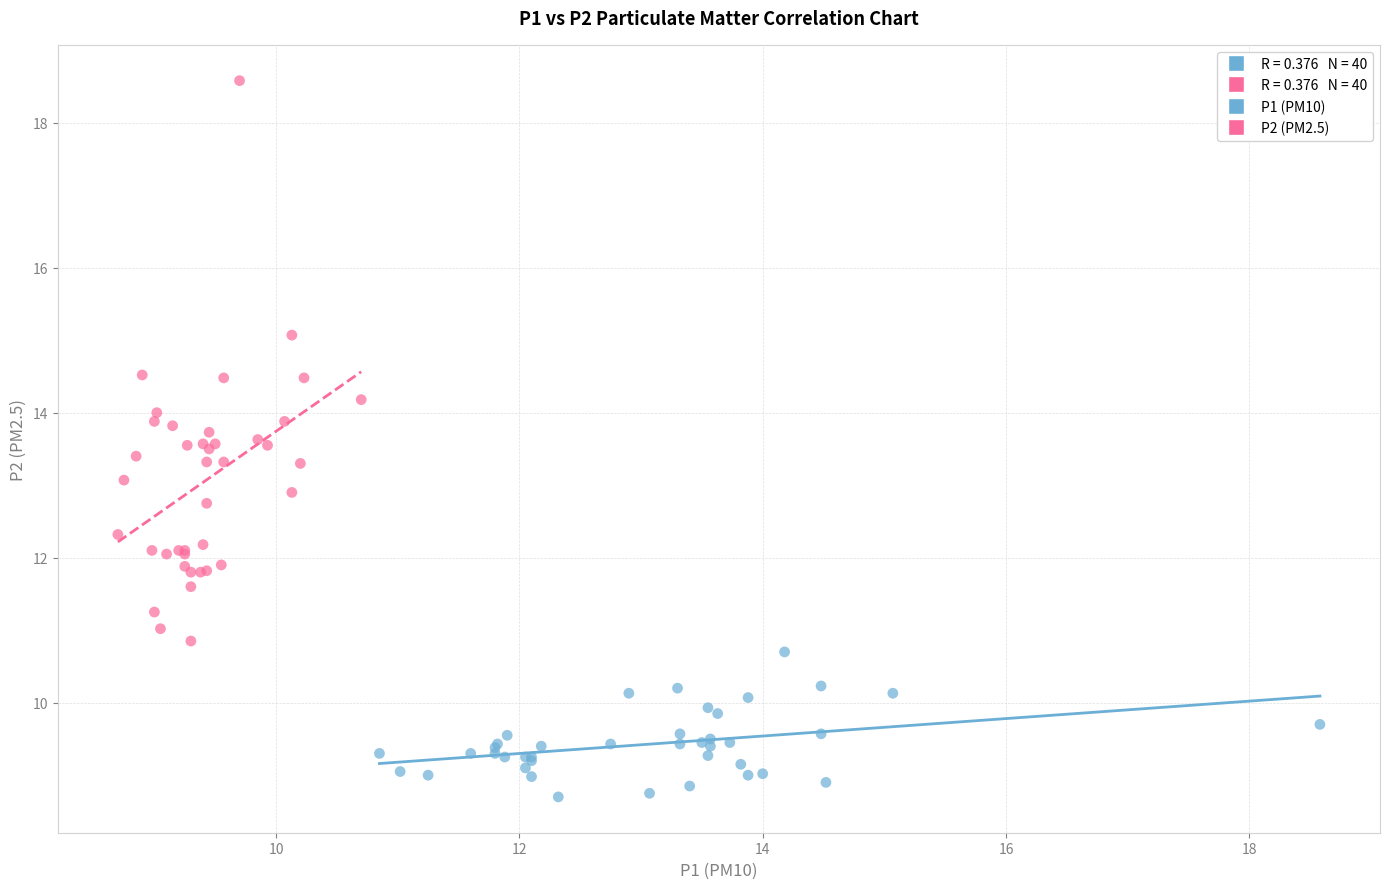

Which series reaches the minimum Y coordinate?

P1 (PM10)